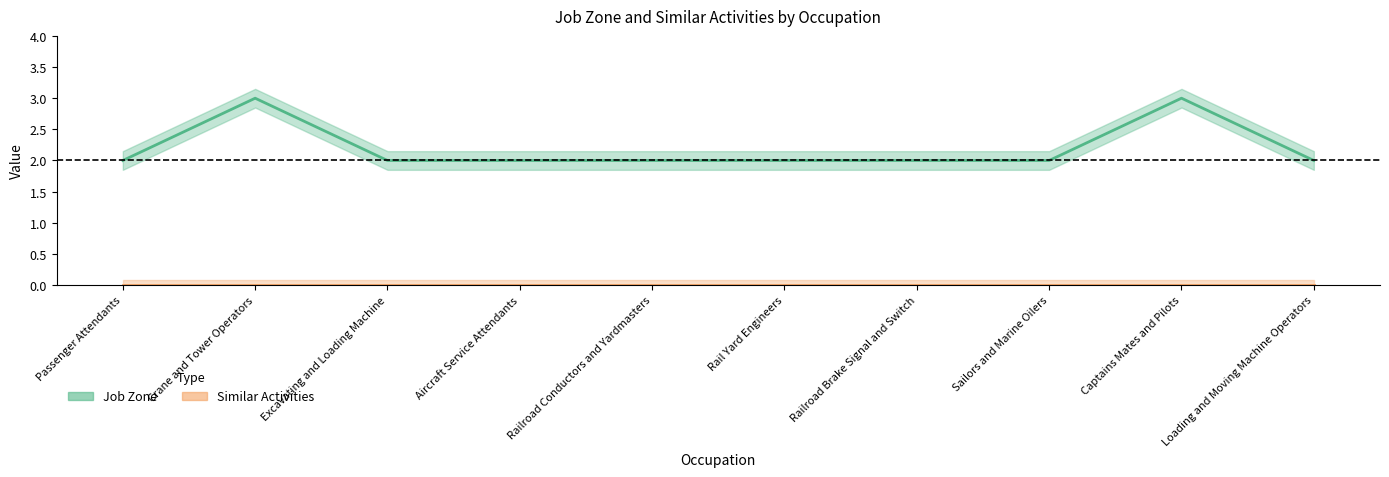

Does the chart have visible grid lines?

No